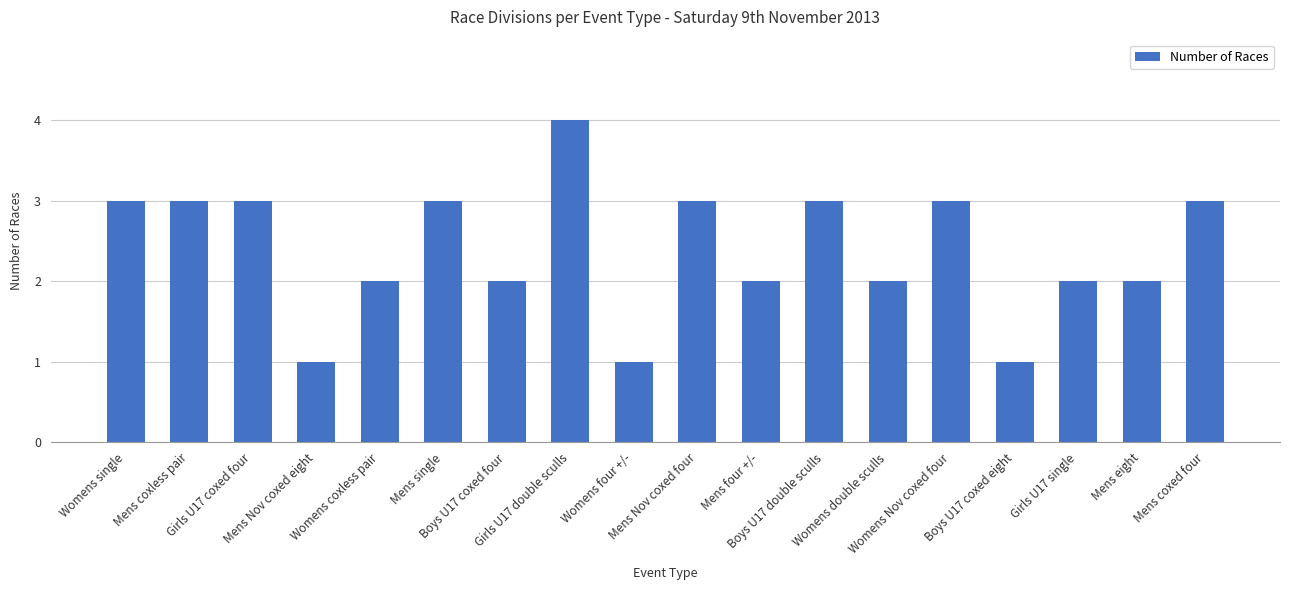

What is the maximum value shown in the chart?

4